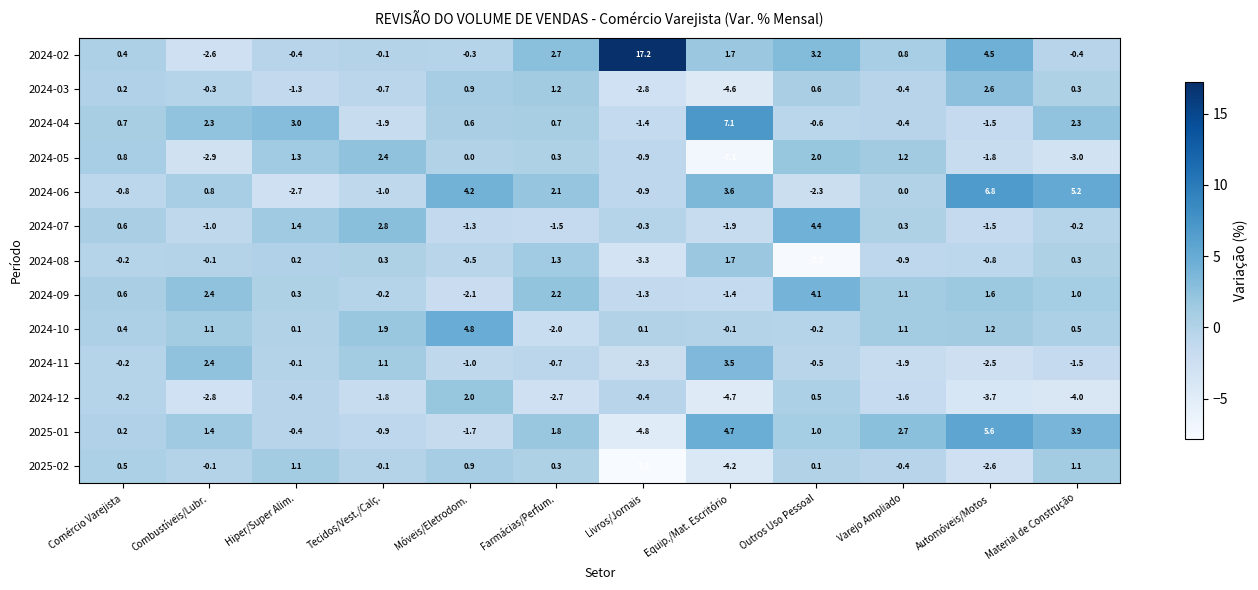

What is the maximum value shown in the chart?

17.2